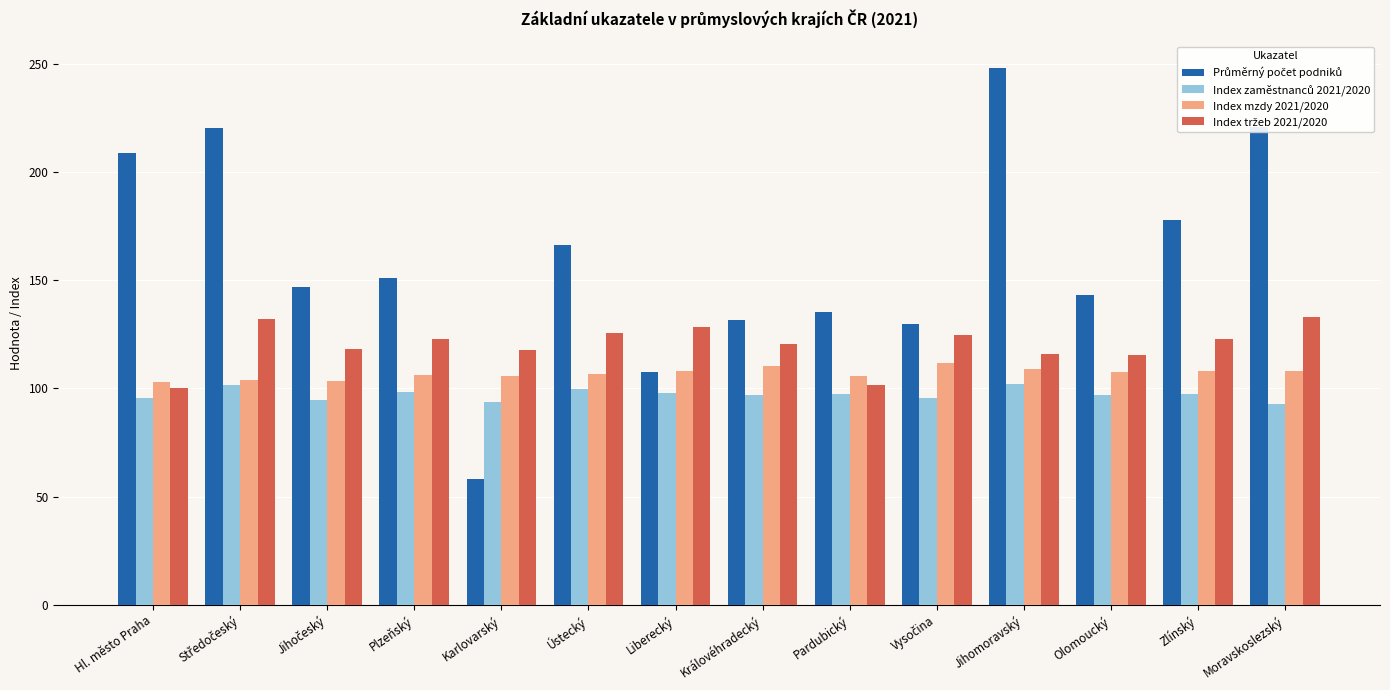

The value of Index mzdy 2021/2020 at Moravskoslezský is 108.3. True or false?

True